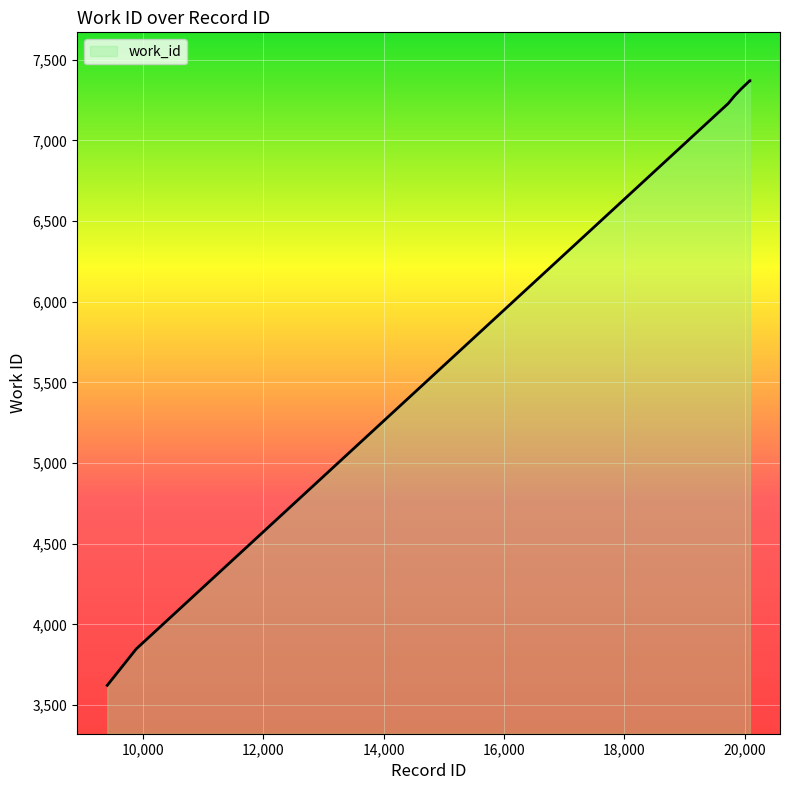

What is the difference between the maximum and minimum values?

3748